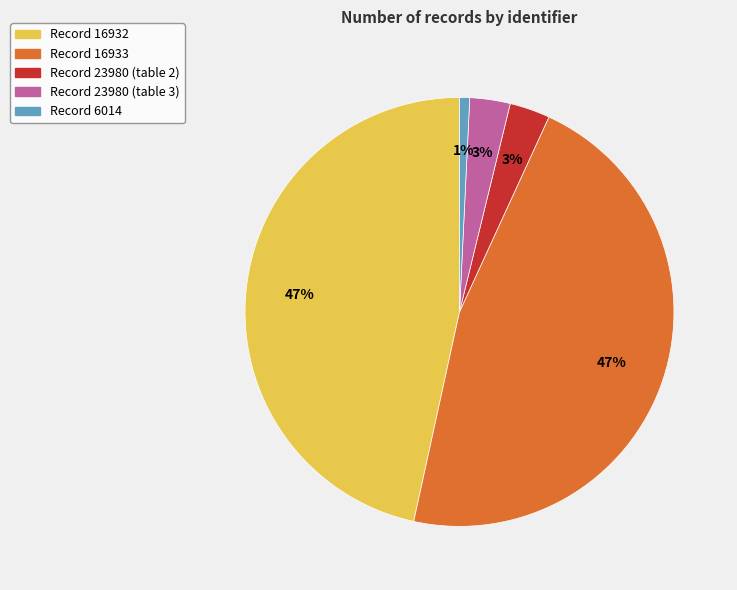

To the nearest percent, what portion does Record 23980 (table 2) represent?

3%